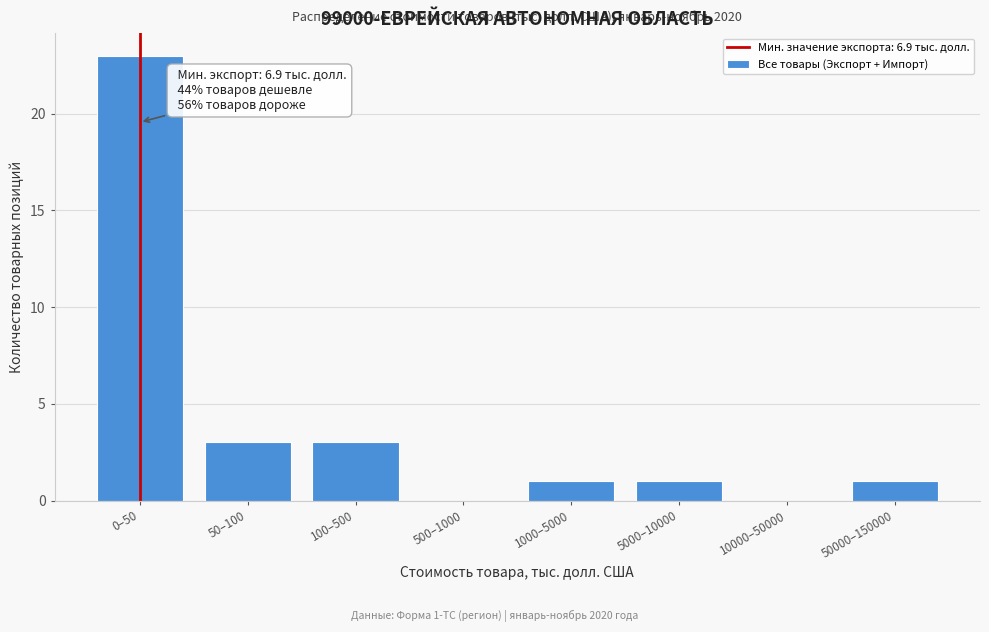

Reading left to right, what are all the values shown in this chart?

0–50=23	50–100=3	100–500=3	500–1000=0	1000–5000=1	5000–10000=1	10000–50000=0	50000–150000=1